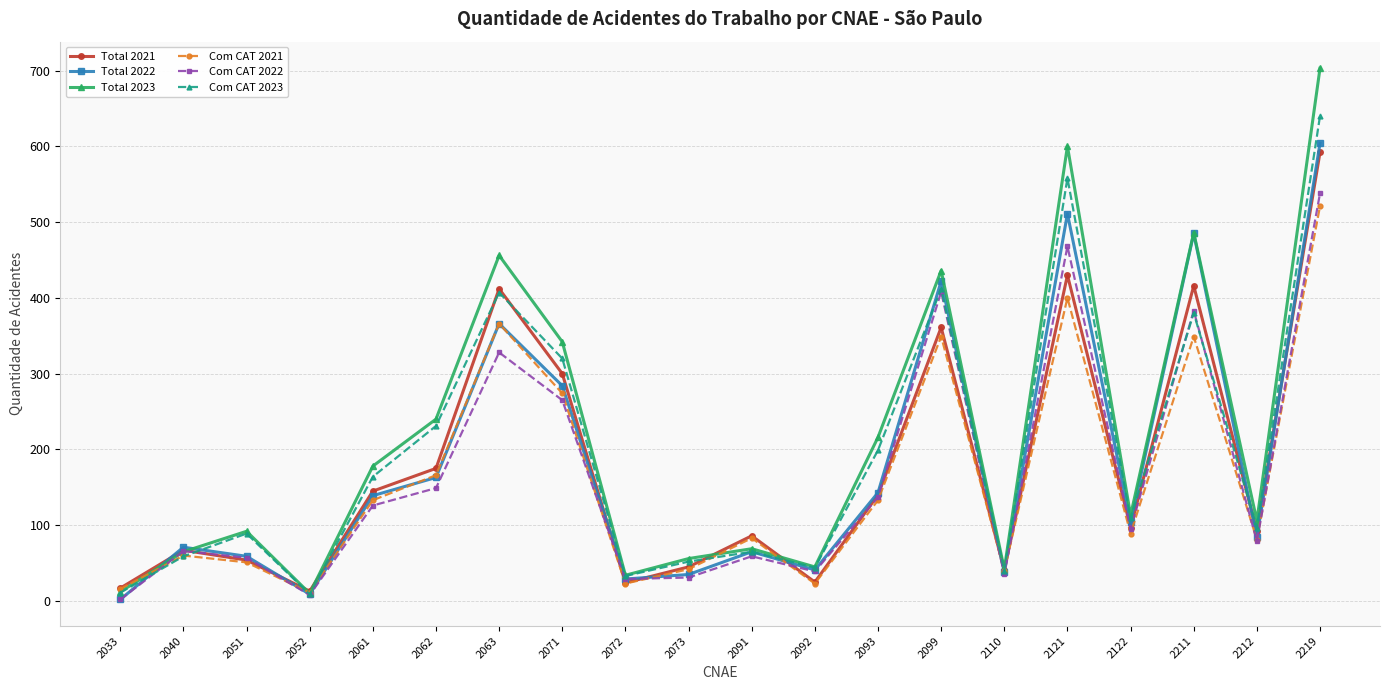

At which label does Com CAT 2023 first exceed 109?

2061